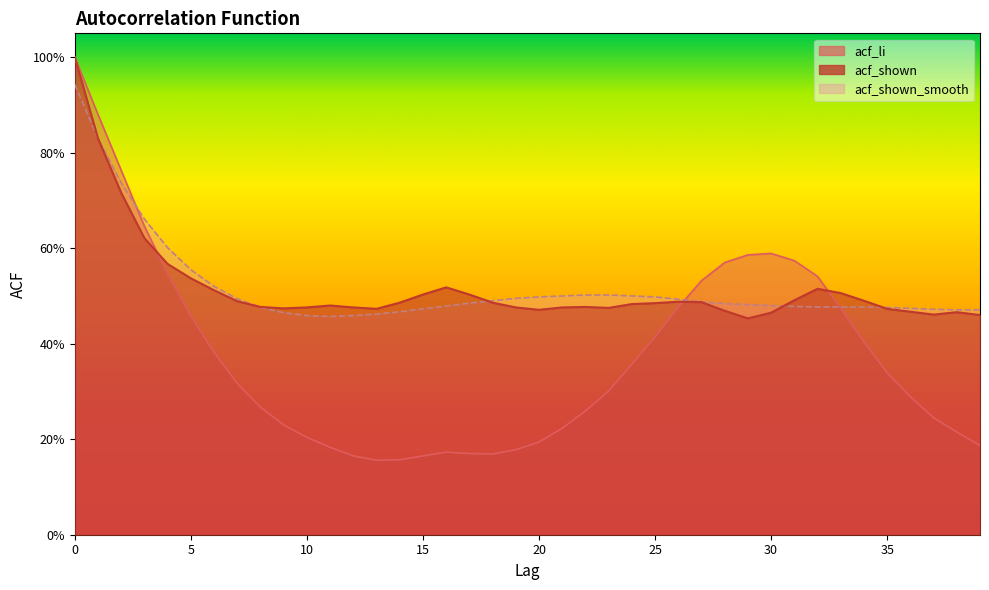

At 27, list the series in order from largest to smallest.

acf_li, acf_shown_smooth, acf_shown